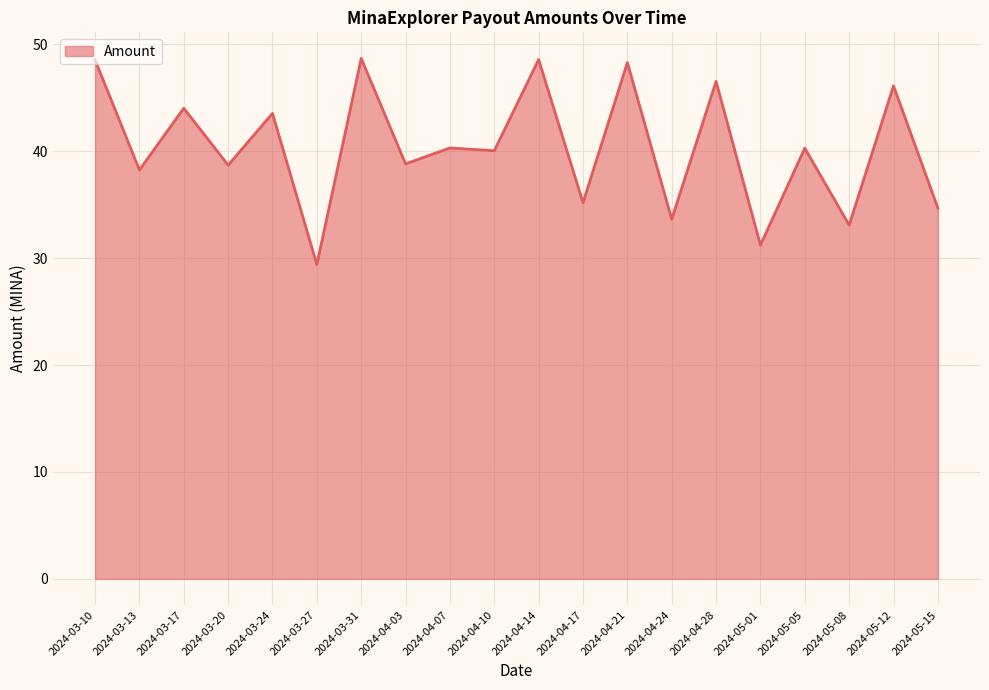

How many distinct data groups are displayed?

1